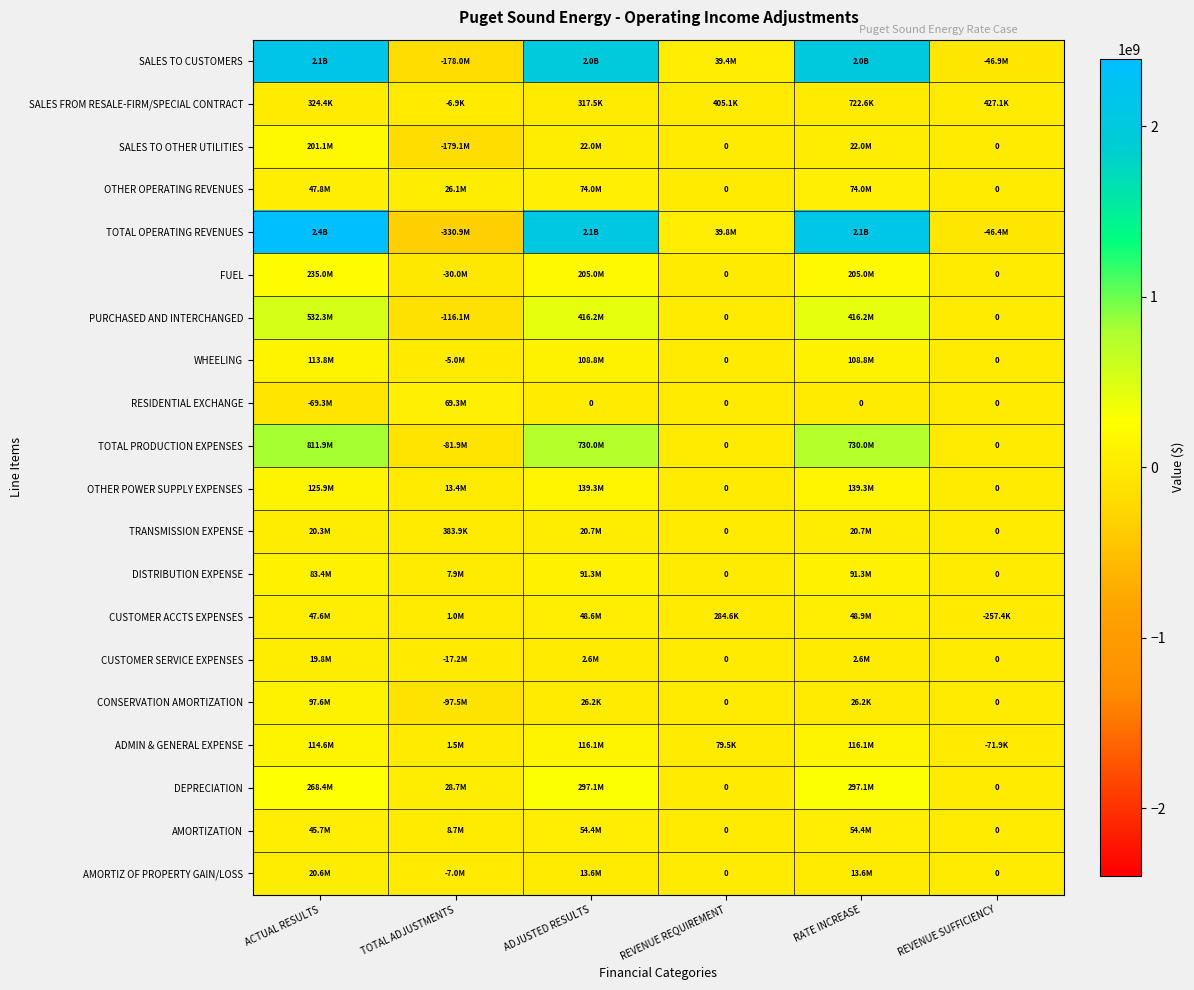

Rank the series at TOTAL ADJUSTMENTS from highest to lowest value.

RESIDENTIAL EXCHANGE, DEPRECIATION, OTHER OPERATING REVENUES, OTHER POWER SUPPLY EXPENSES, AMORTIZATION, DISTRIBUTION EXPENSE, ADMIN & GENERAL EXPENSE, CUSTOMER ACCTS EXPENSES, TRANSMISSION EXPENSE, SALES FROM RESALE-FIRM/SPECIAL CONTRACT, WHEELING, AMORTIZ OF PROPERTY GAIN/LOSS, CUSTOMER SERVICE EXPENSES, FUEL, TOTAL PRODUCTION EXPENSES, CONSERVATION AMORTIZATION, PURCHASED AND INTERCHANGED, SALES TO CUSTOMERS, SALES TO OTHER UTILITIES, TOTAL OPERATING REVENUES